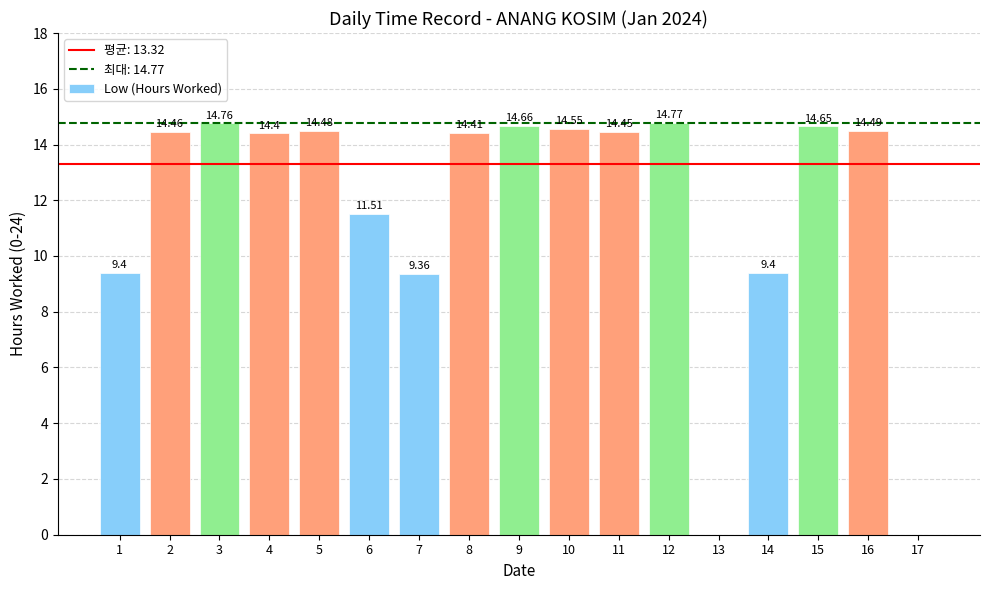

Count the number of values greater than 14.

11